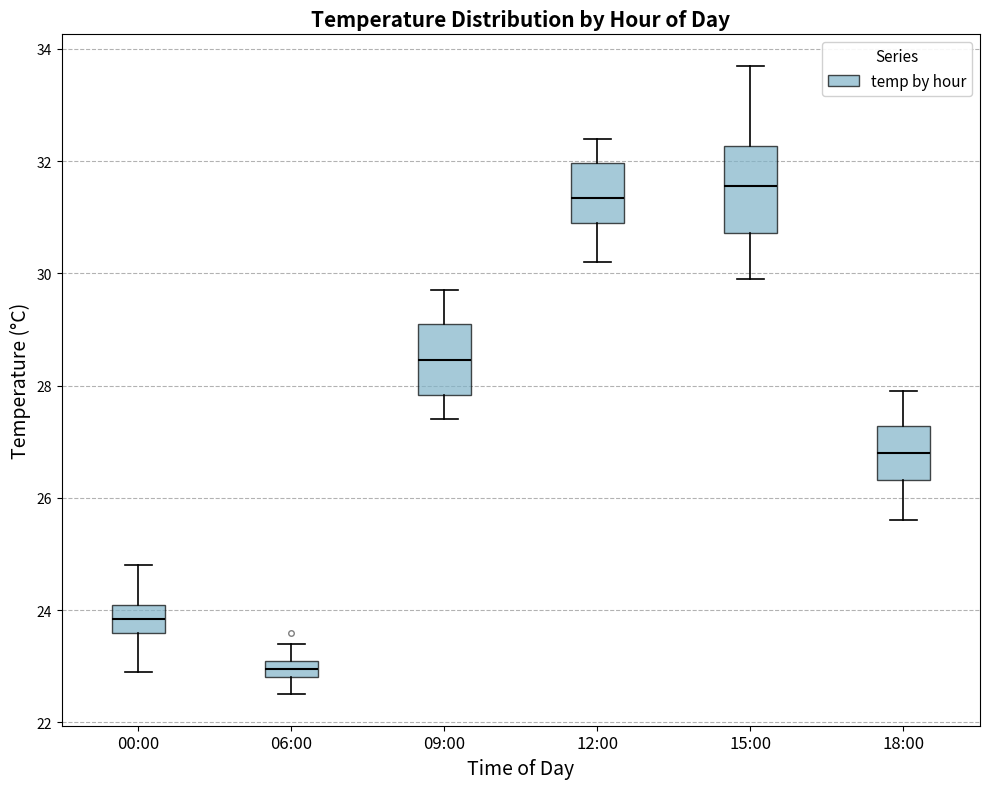

Where is the lower edge of the box for 12:00 on the y-axis? The values are not printed on the chart, so give them approximately, as read against the axis.

31.0